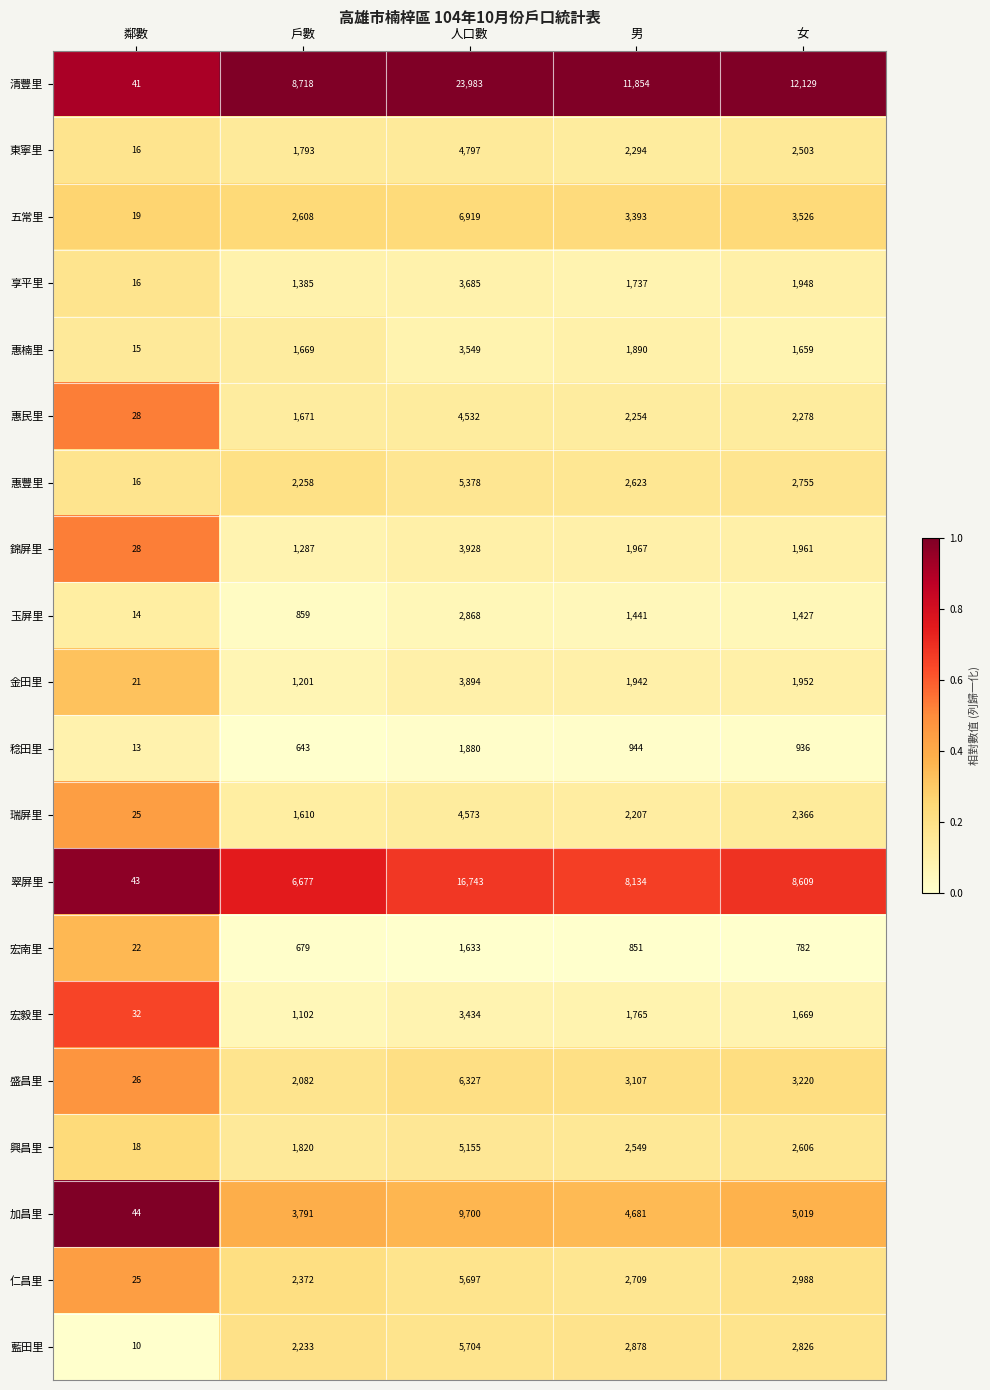

The value of 清豐里 at 人口數 is 23983. True or false?

True